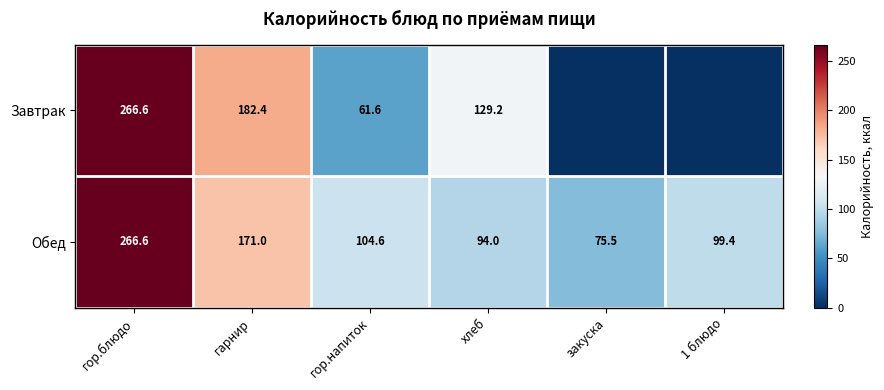

Is the value of Завтрак at гор.напиток greater than the value of Обед at закуска?

No